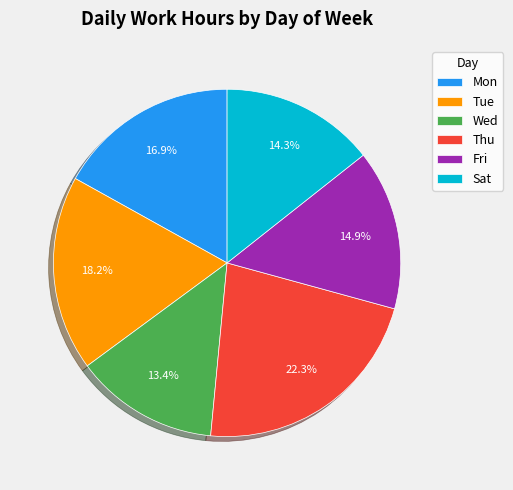

What portion of the pie excludes Mon?

83.1%